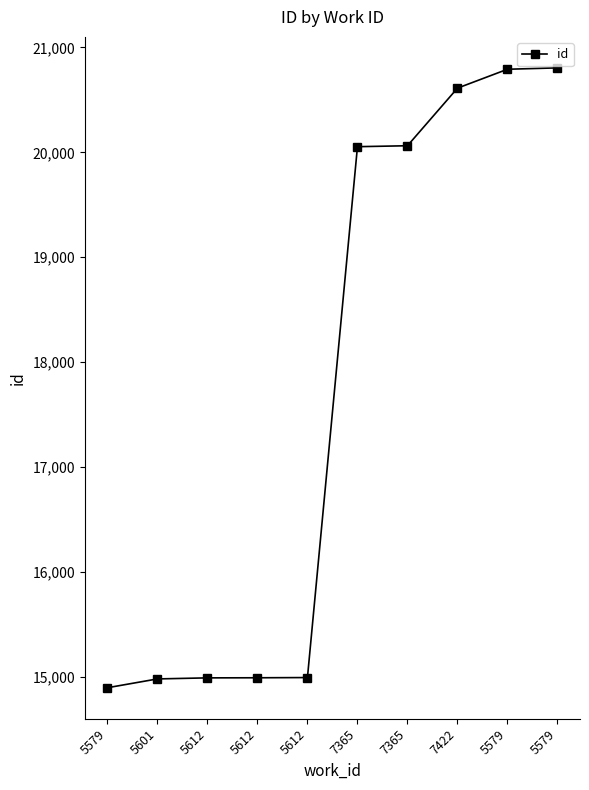

How many data points are less than 20054?

5